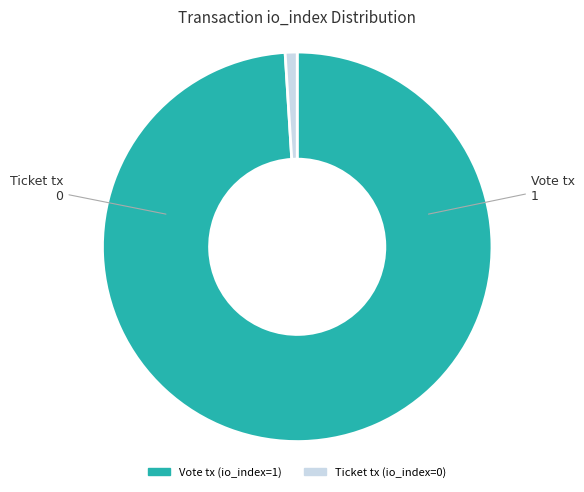

Between Ticket tx and Vote tx, which is larger?

Vote tx